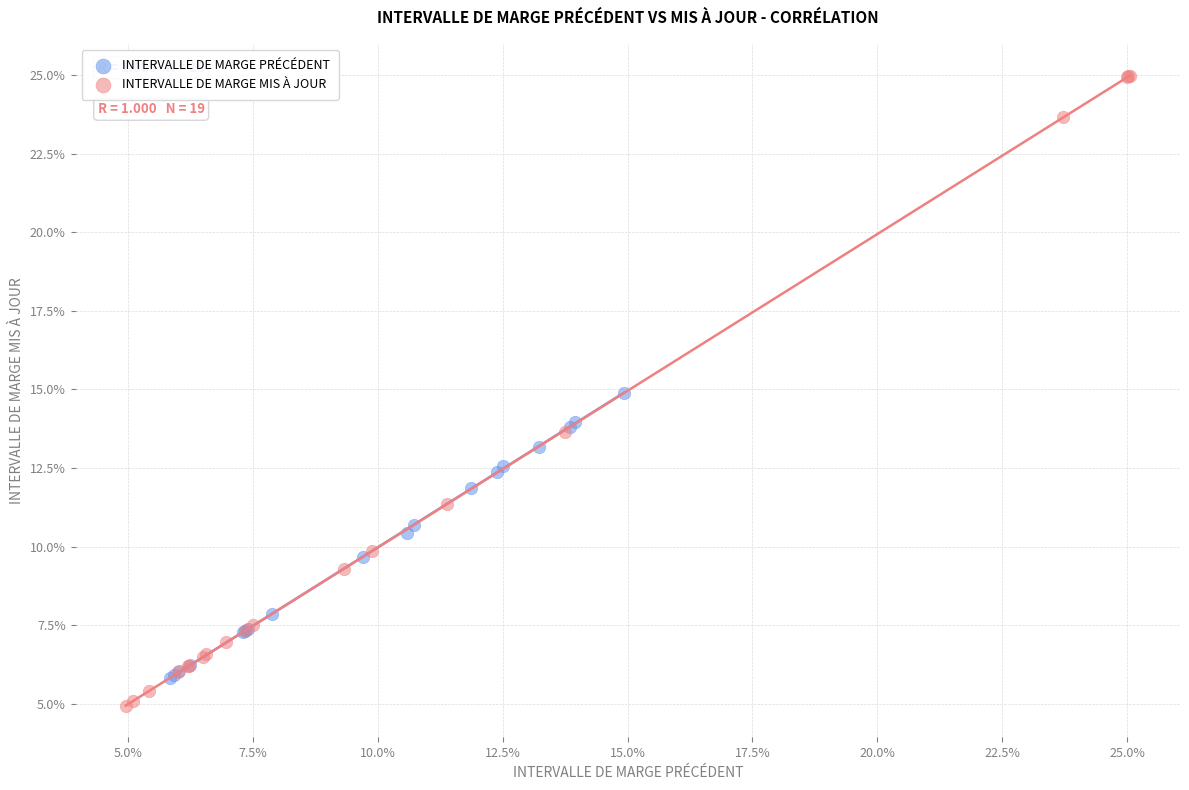

Which series contains the lowest Y value?

INTERVALLE DE MARGE MIS À JOUR